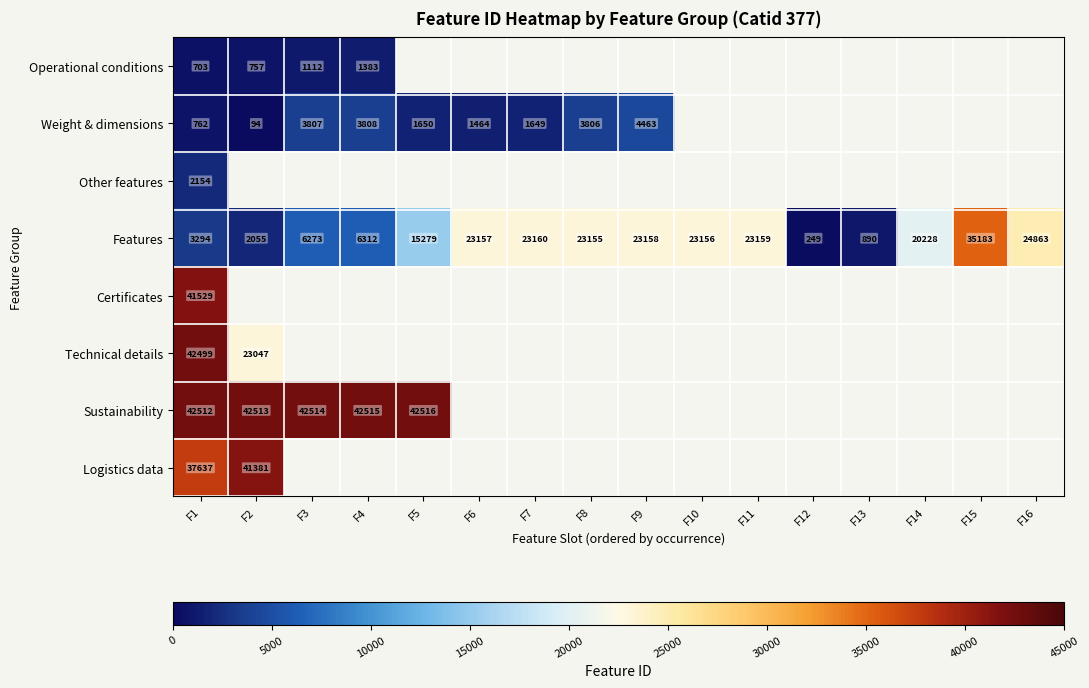

What value does the Features series have at F2?

2055